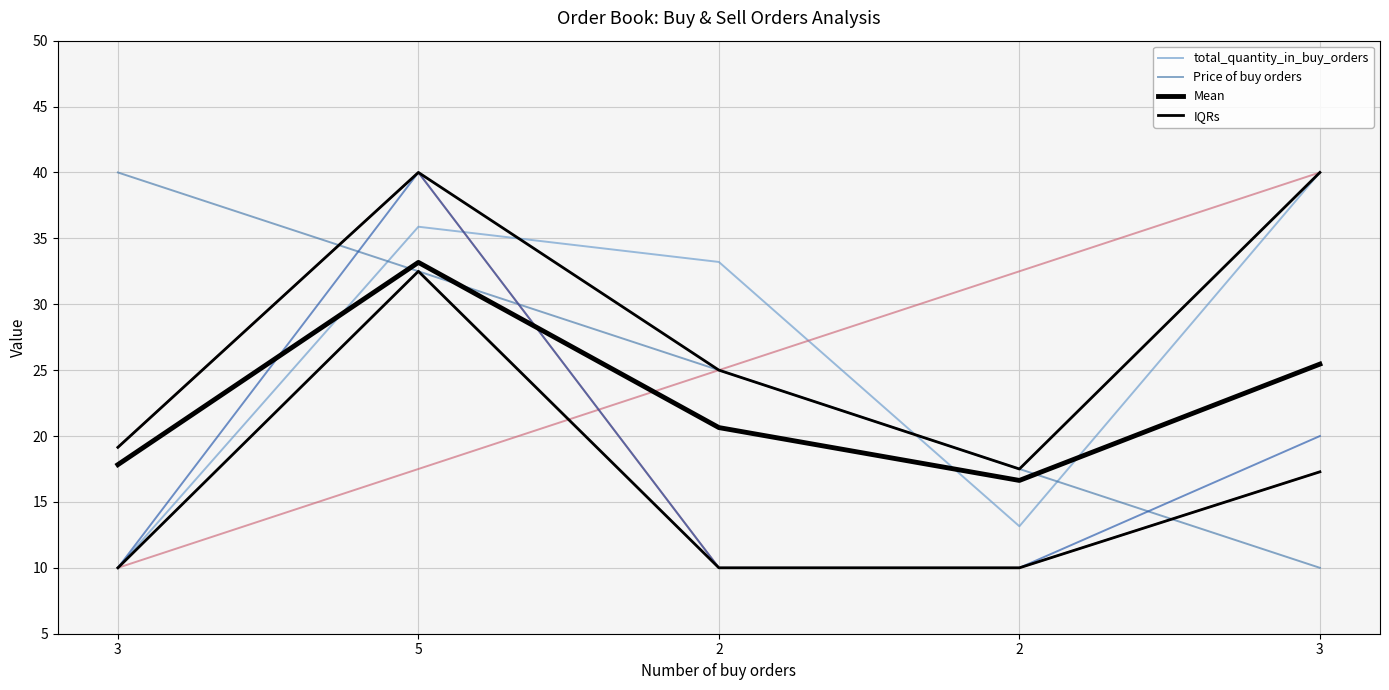

How many series are shown in this chart?

5